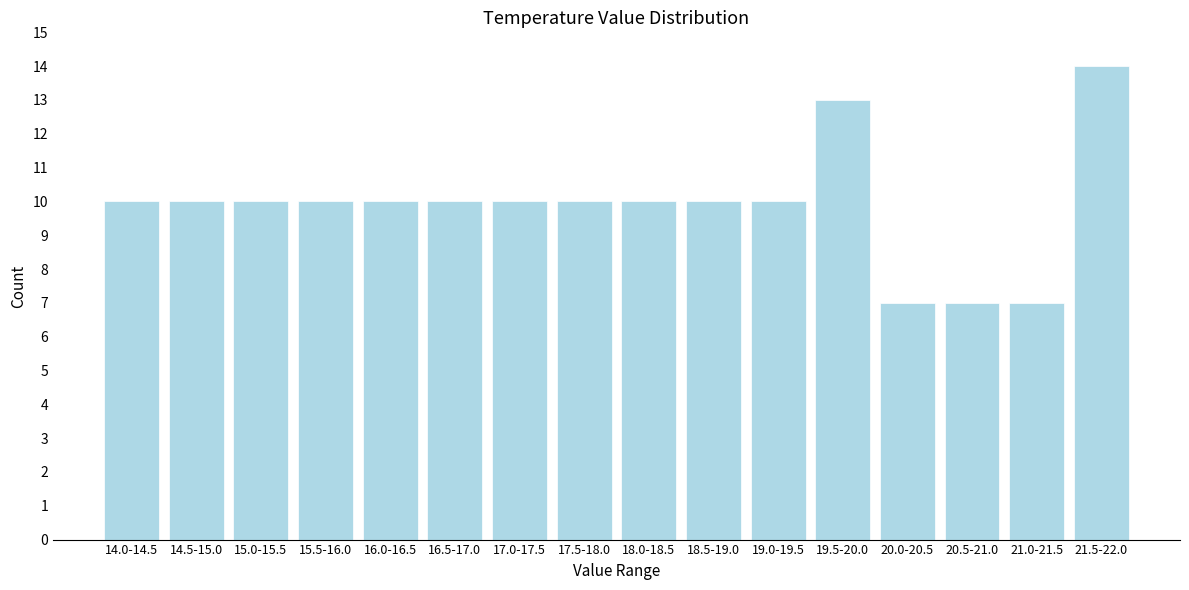

Reading left to right, extract all data points from this chart.

14.0-14.5=10	14.5-15.0=10	15.0-15.5=10	15.5-16.0=10	16.0-16.5=10	16.5-17.0=10	17.0-17.5=10	17.5-18.0=10	18.0-18.5=10	18.5-19.0=10	19.0-19.5=10	19.5-20.0=13	20.0-20.5=7	20.5-21.0=7	21.0-21.5=7	21.5-22.0=14